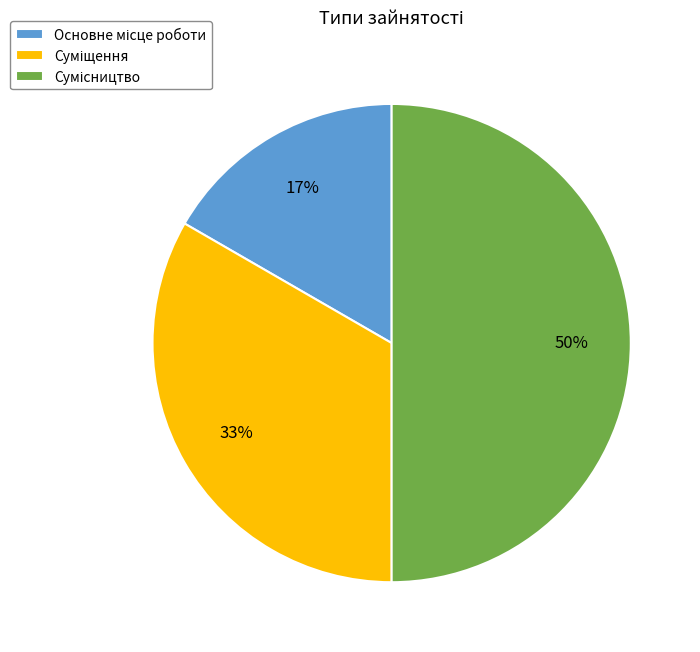

To the nearest percent, what is the average slice percentage?

33%